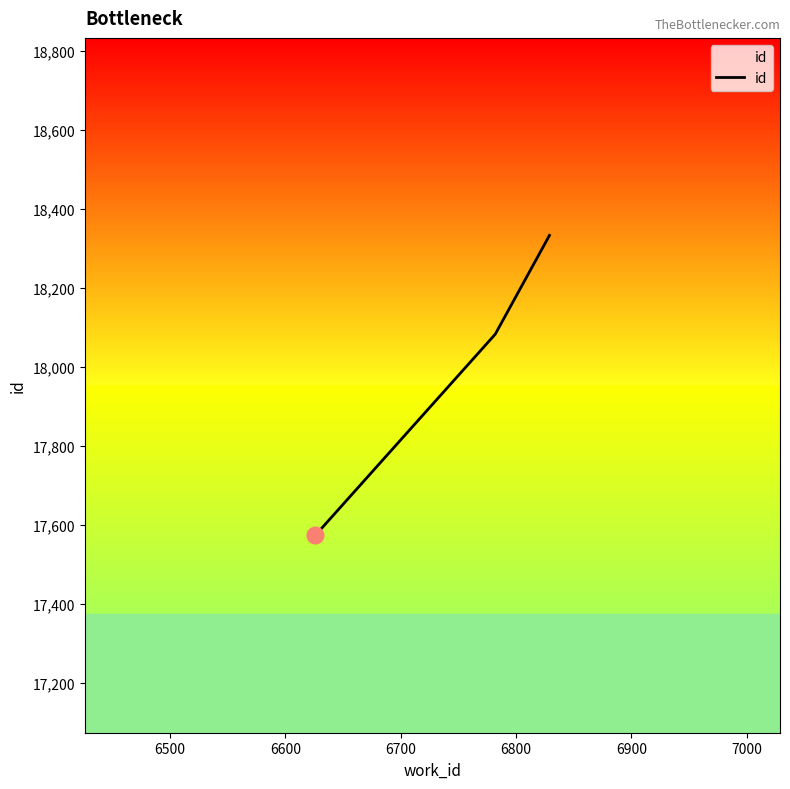

What is the smallest value displayed?

17574